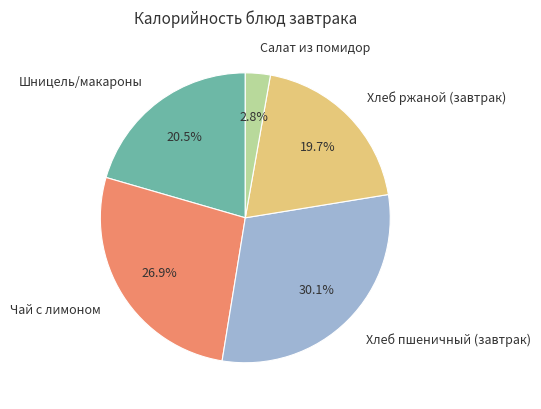

How many slices are in this pie chart?

5